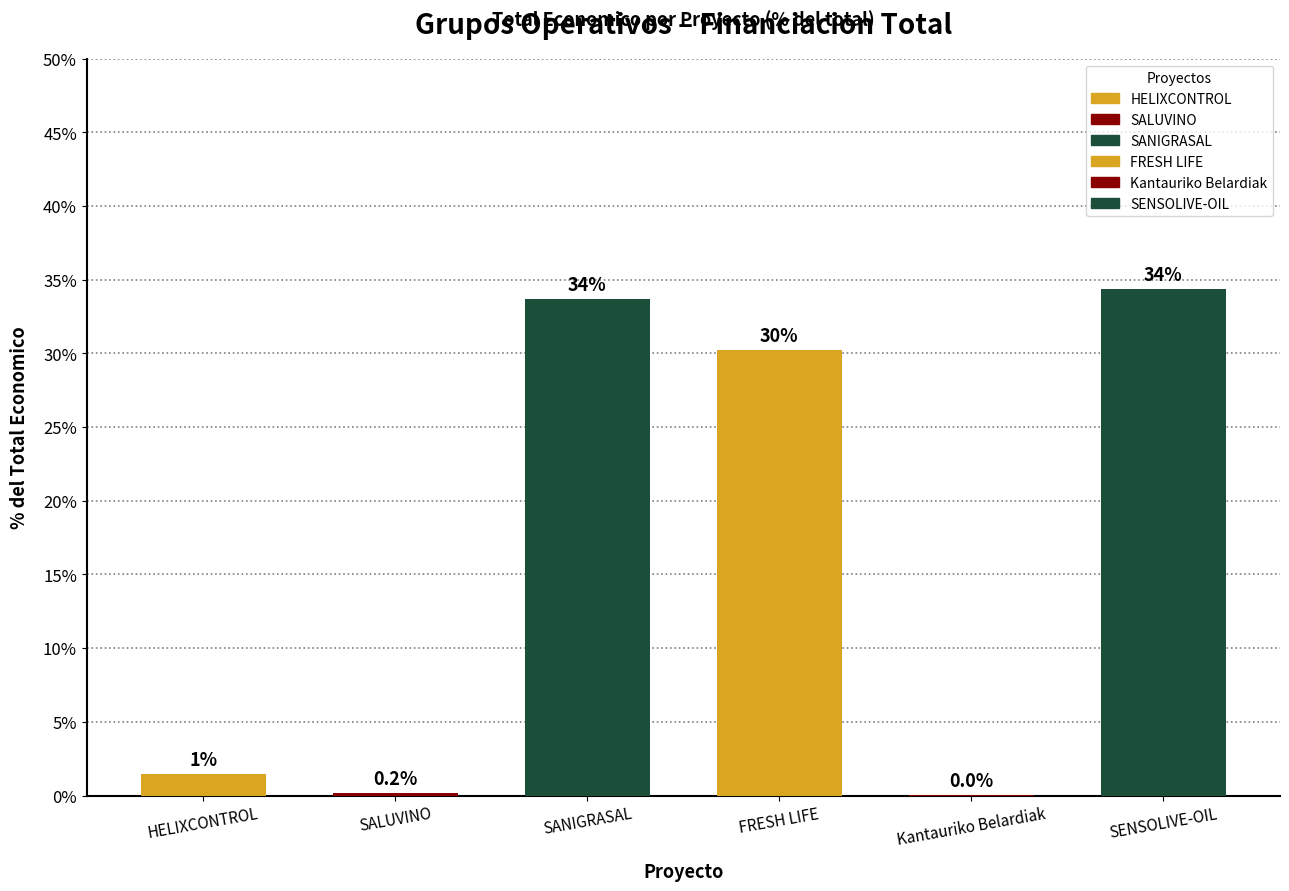

Where does the data first go above 30?

SANIGRASAL